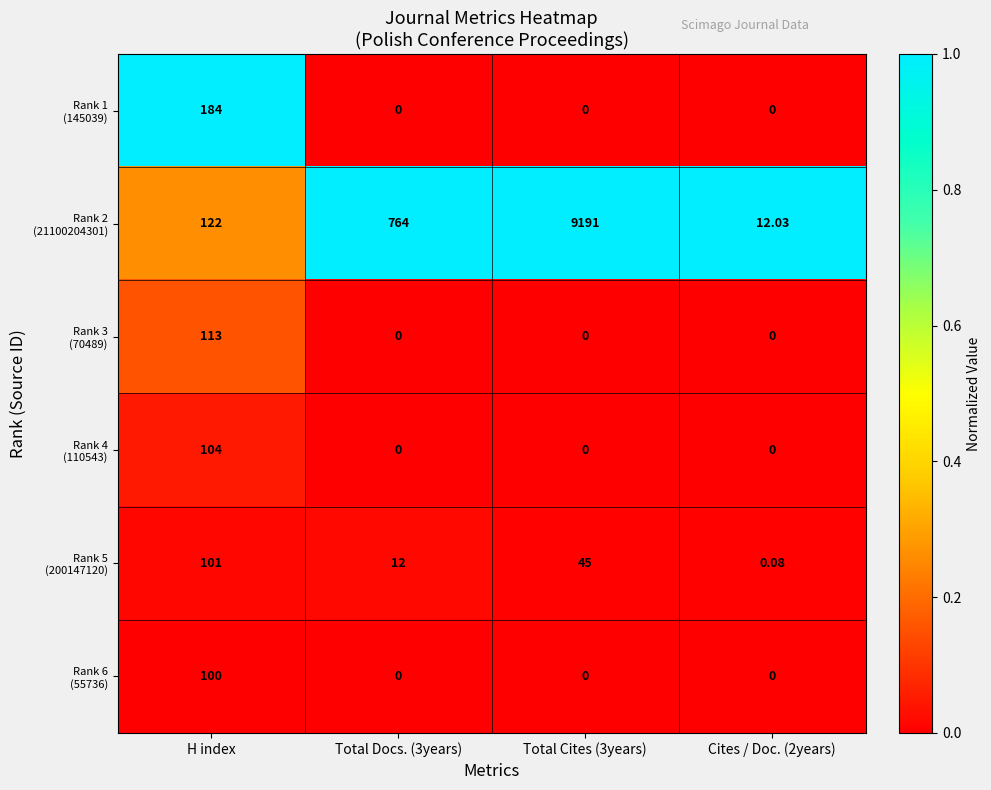

At which category is the sum across all series the highest?

Total Cites (3years)